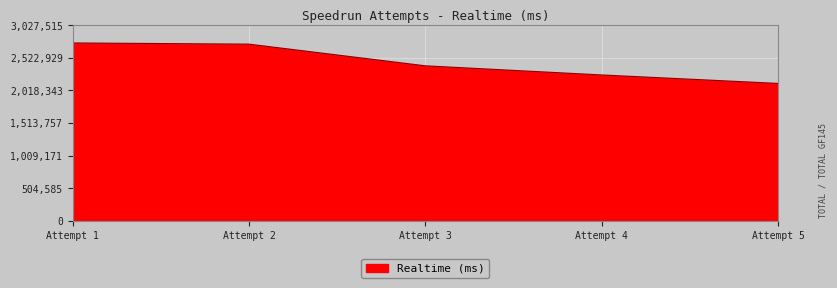

What is the greatest value displayed?

2752287